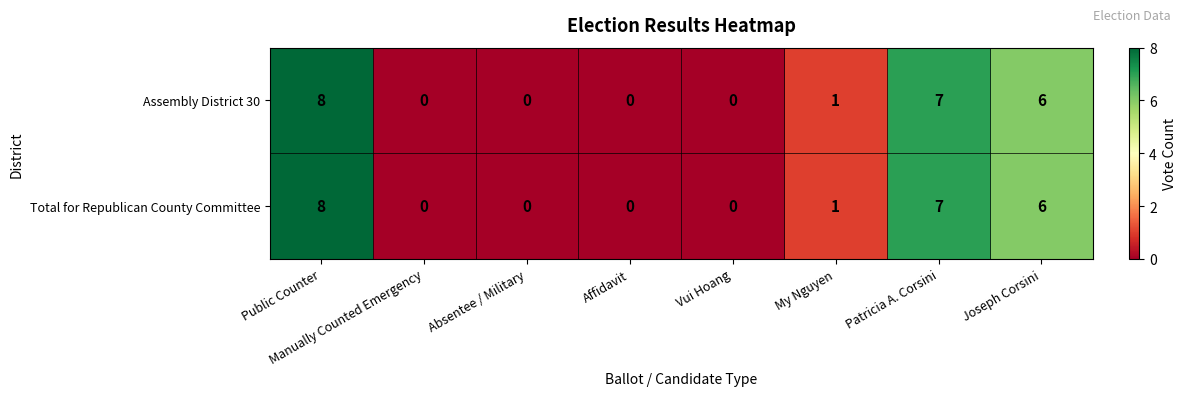

What is the difference between the Total for Republican County Committee values at Absentee / Military and Public Counter?

8